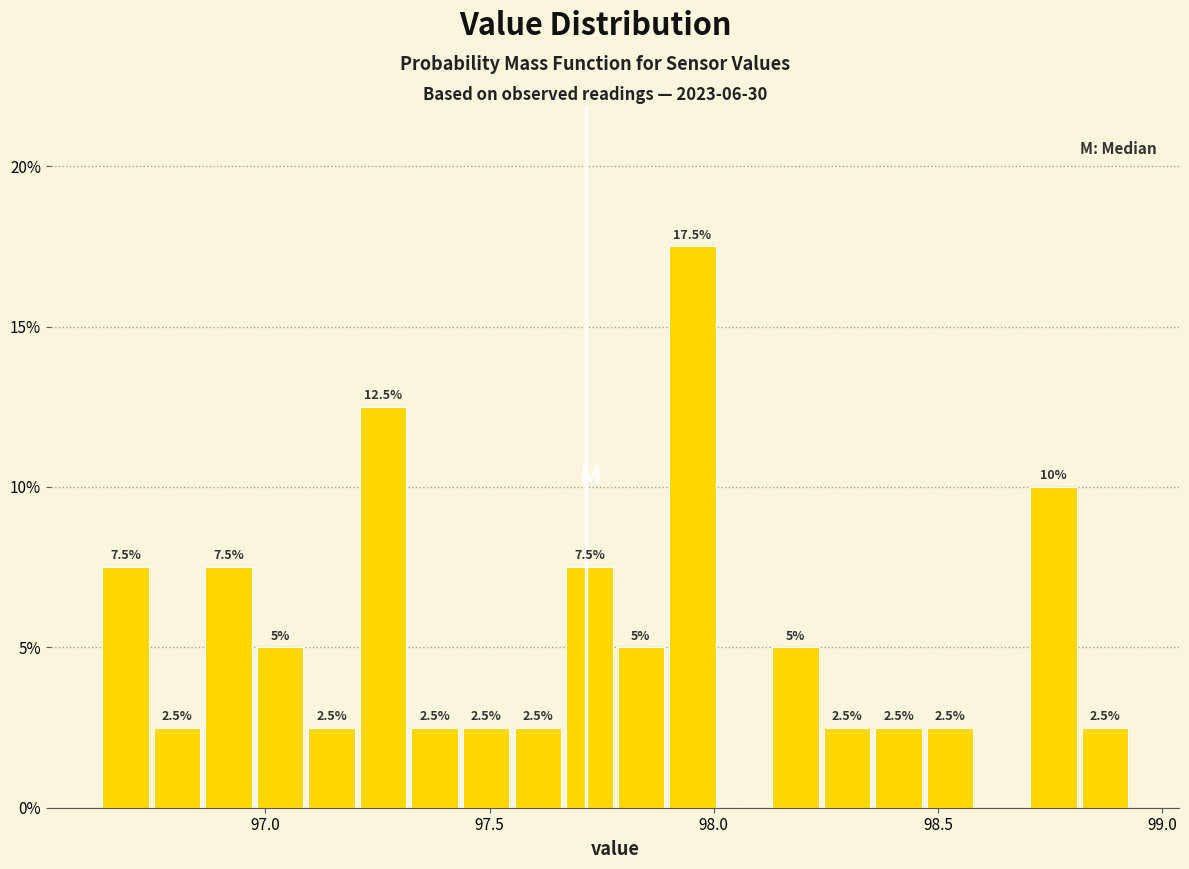

Read against the x-axis, roughly where is the centre of the tallest bar?

97.95